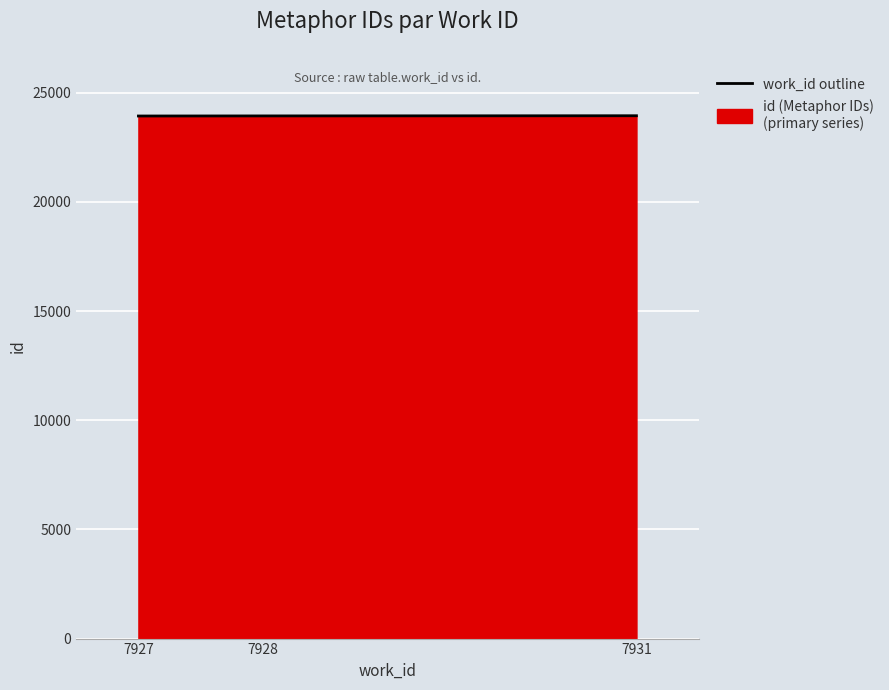

Does the chart display data point markers on the line(s)?

No